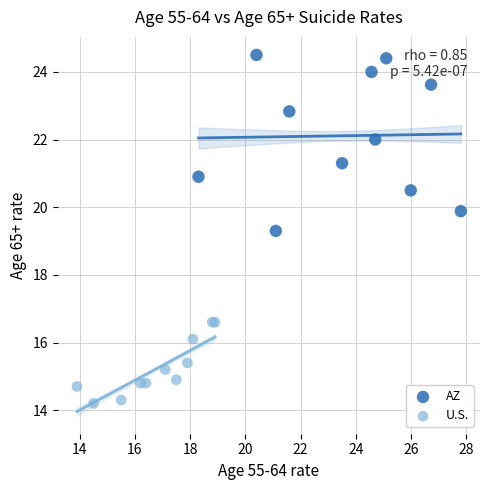

Which series contains the highest Y value?

AZ